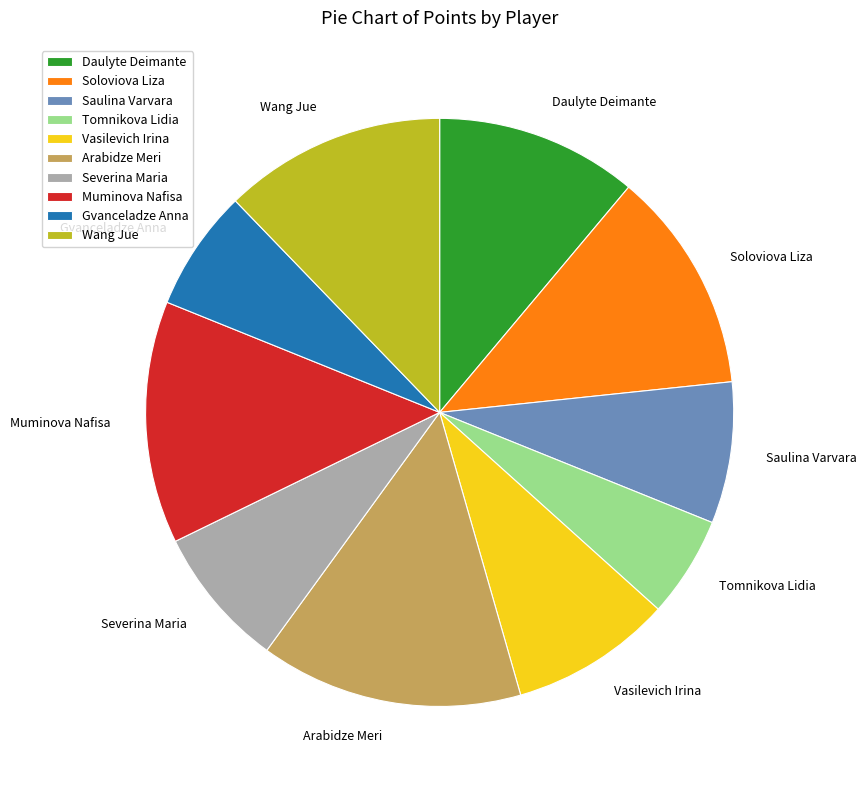

How many slices are in this pie chart?

10